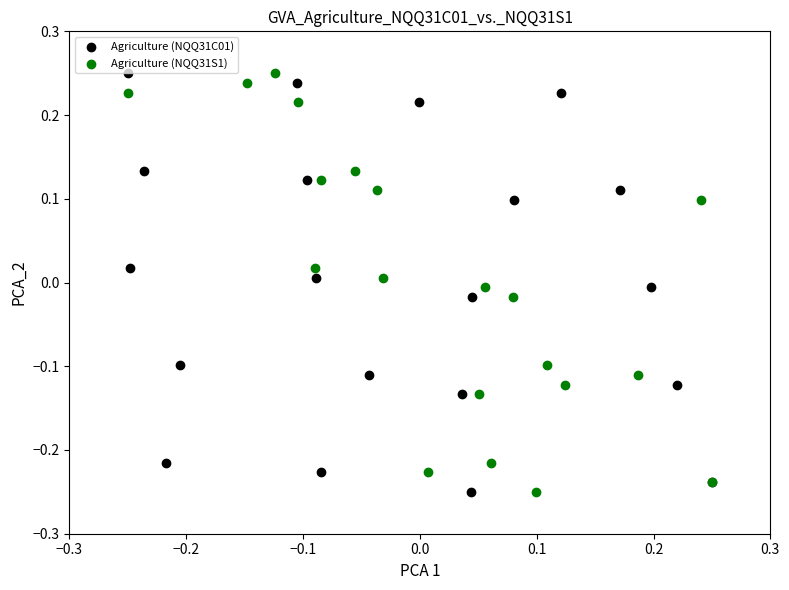

What are all the series names shown in the legend?

Agriculture (NQQ31C01), Agriculture (NQQ31S1)